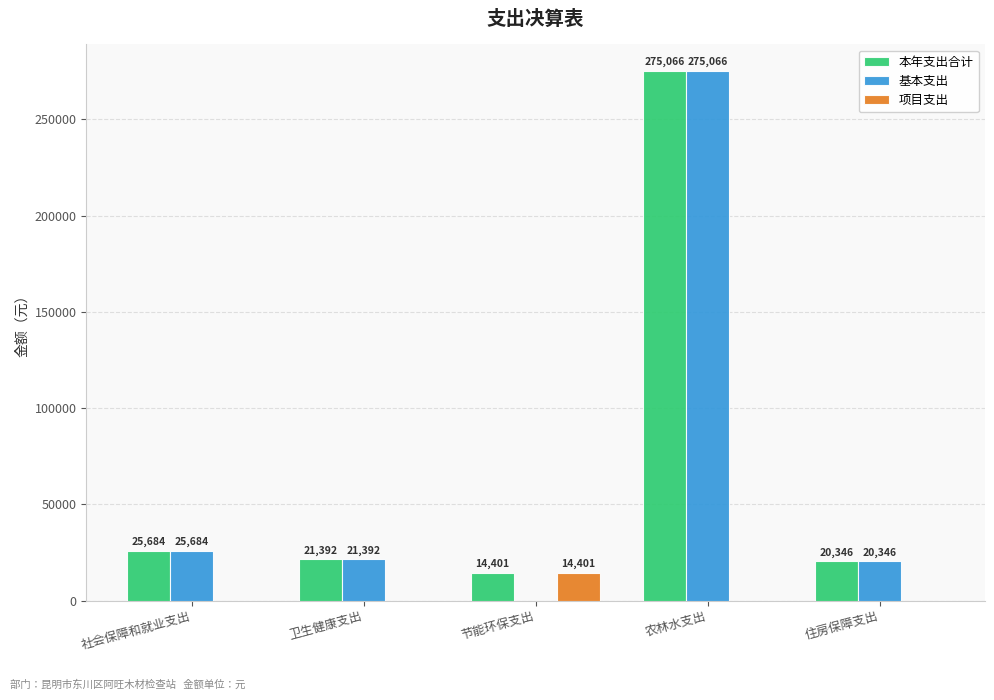

Is it true that 项目支出 equals 0 at 社会保障和就业支出?

True